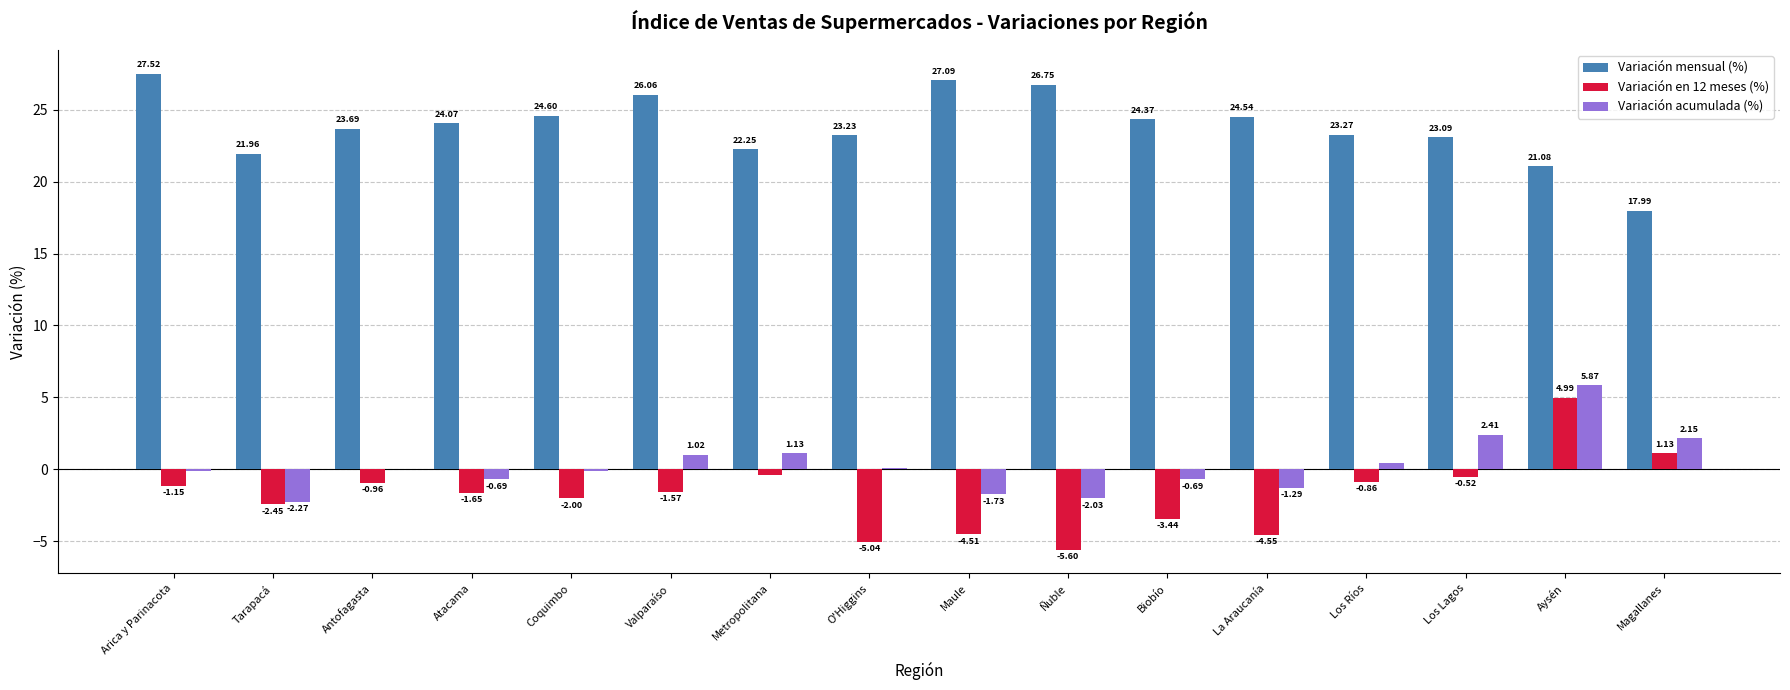

At which label does Variación acumulada (%) first exceed 0?

Antofagasta